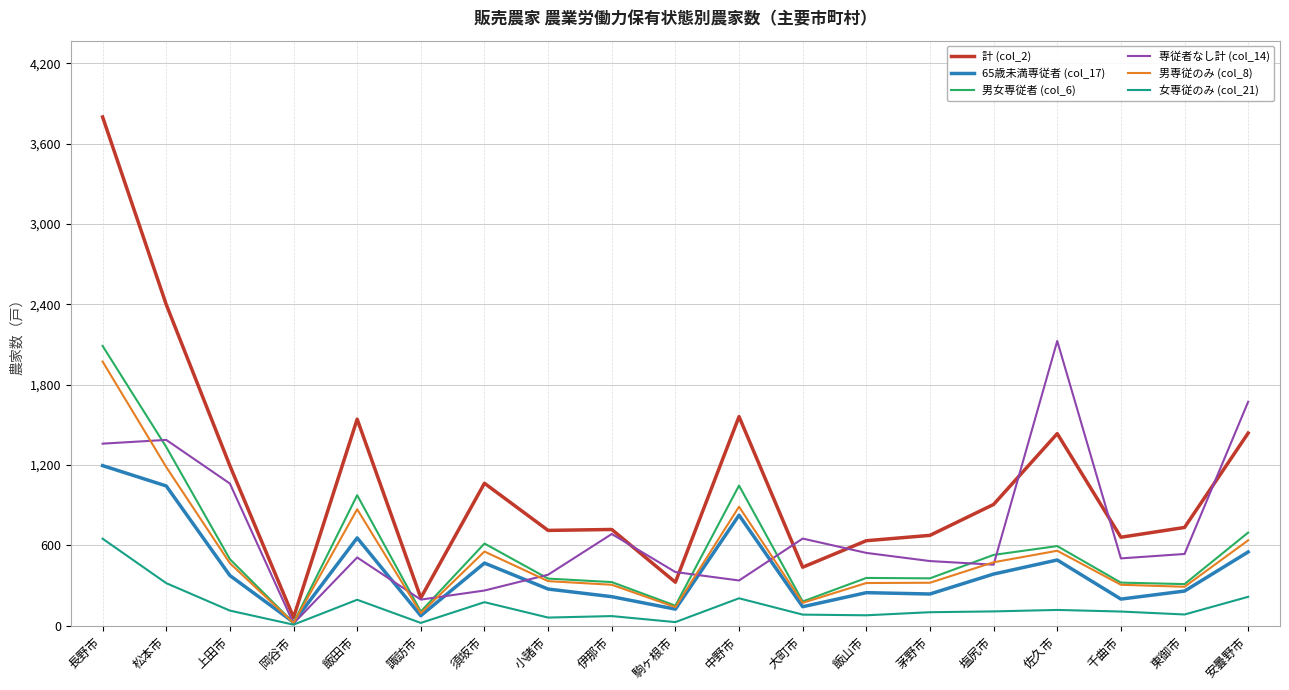

Where is the first local maximum for 計 (col_2)?

飯田市